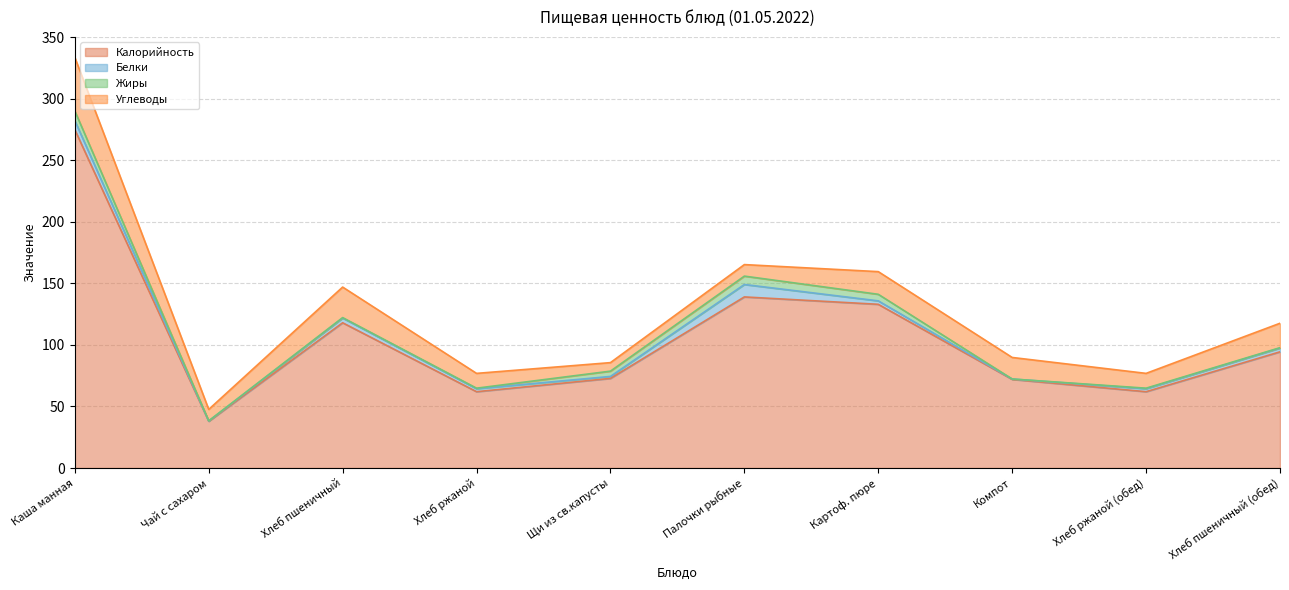

How many values in the Углеводы series are below 17?

5